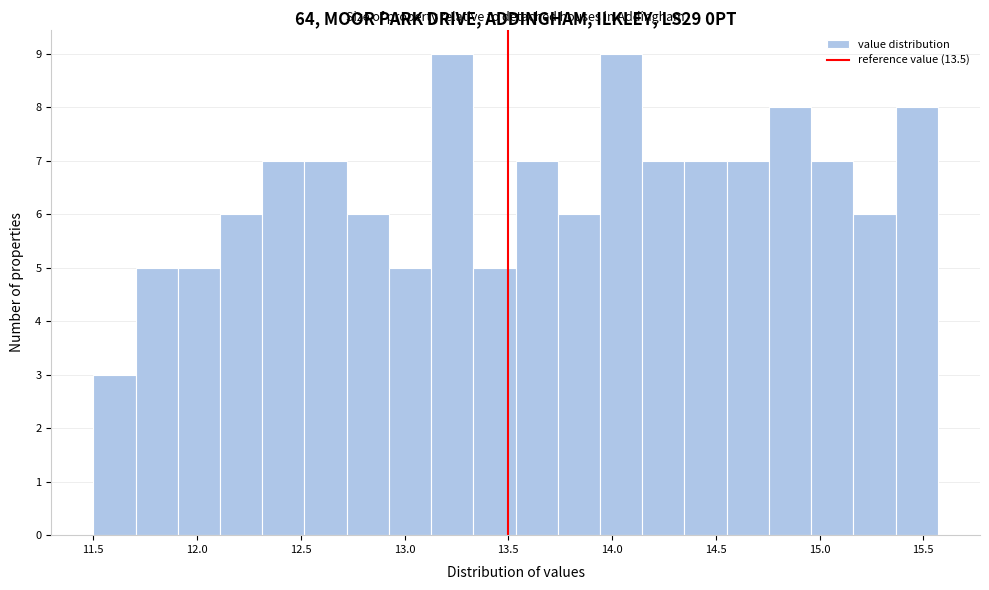

Reading left to right, transcribe this chart: for each bar, give the range it covers on the x-axis and its height. Neither the bar edges nor the heights are printed on the chart, so give them approximately, as read against the axes.

11.50 to 11.70: 3
11.70 to 11.90: 5
11.90 to 12.10: 5
12.10 to 12.30: 6
12.30 to 12.50: 7
12.50 to 12.70: 7
12.70 to 12.90: 6
12.90 to 13.15: 5
13.15 to 13.35: 9
13.35 to 13.55: 5
13.55 to 13.75: 7
13.75 to 13.95: 6
13.95 to 14.15: 9
14.15 to 14.35: 7
14.35 to 14.55: 7
14.55 to 14.75: 7
14.75 to 14.95: 8
14.95 to 15.15: 7
15.15 to 15.35: 6
15.35 to 15.55: 8